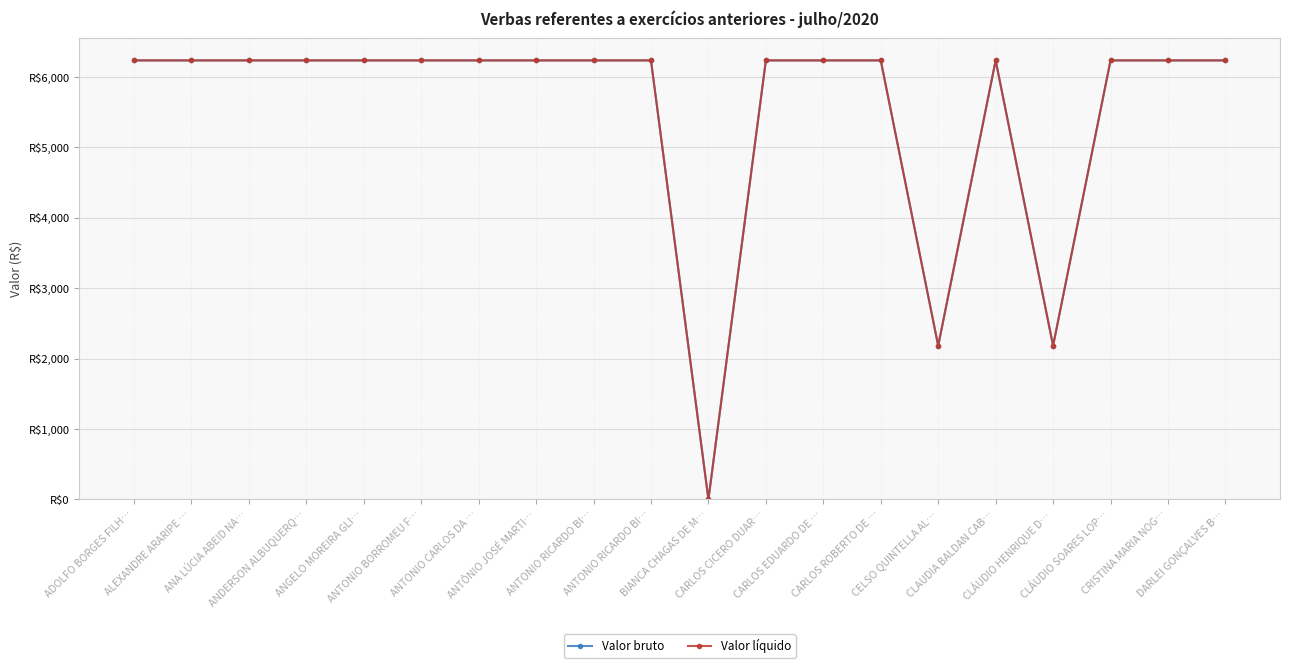

Where does the Valor bruto series first go above 6234?

ADOLFO BORGES FILH…